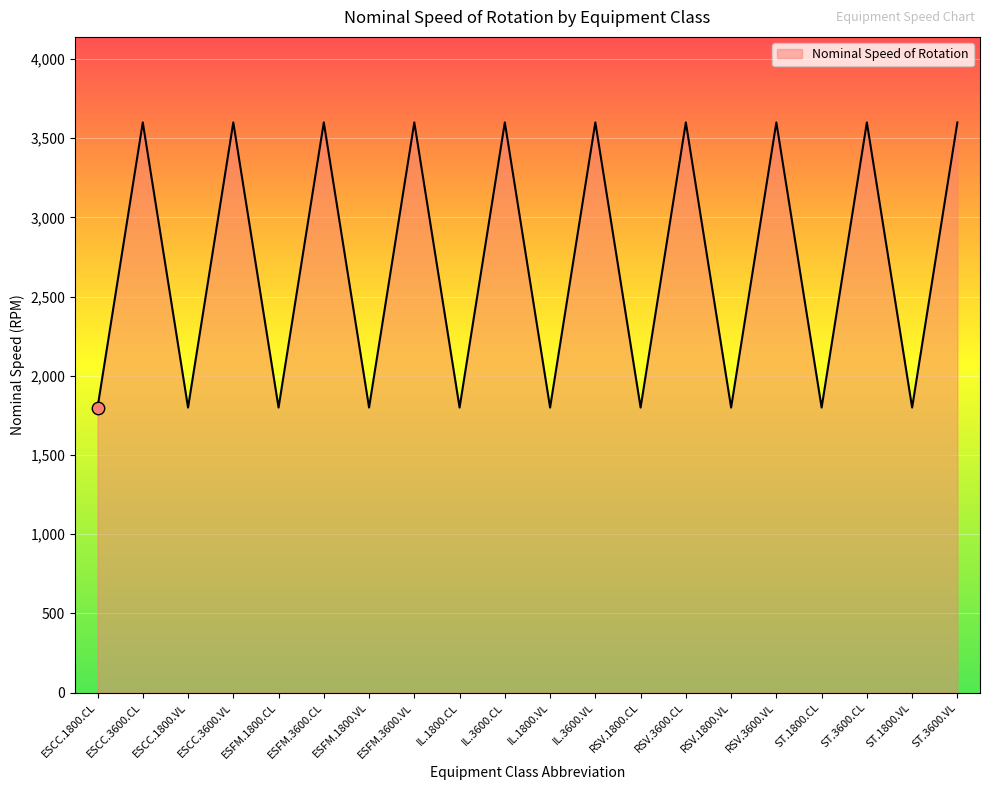

What is the ratio of the value at ST.1800.CL to the value at IL.3600.CL?

0.5